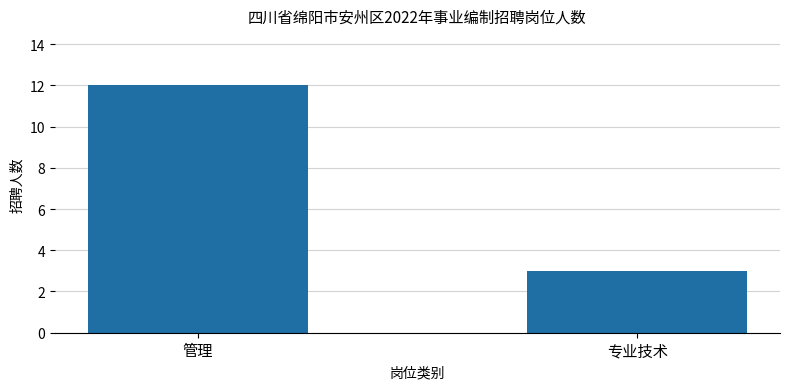

True or false: the data shows 3 at 专业技术.

True